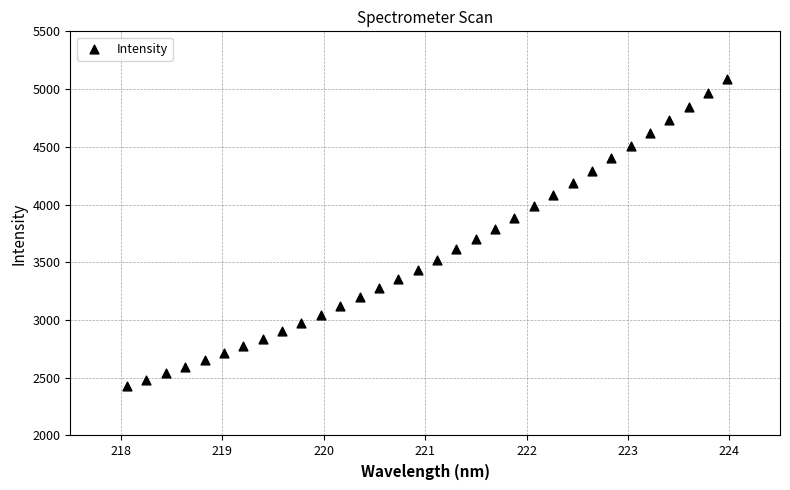

What is the range of Y values (max minus min)?

2658.1